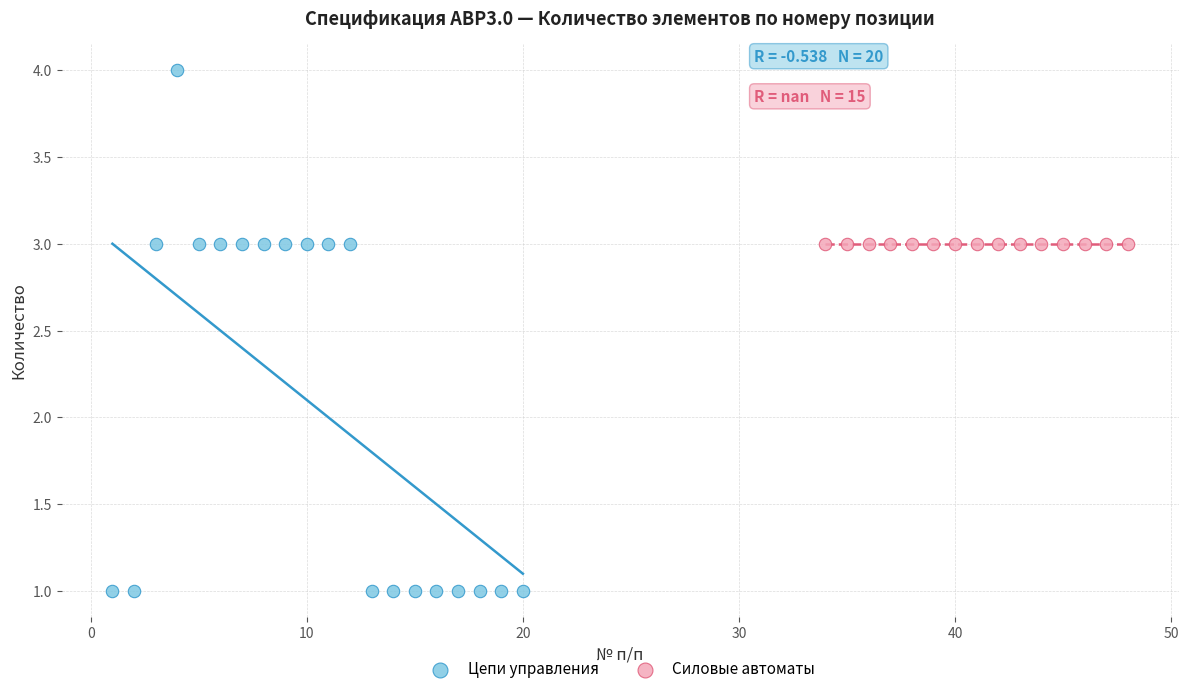

Which series contains the highest Y value?

Цепи управления